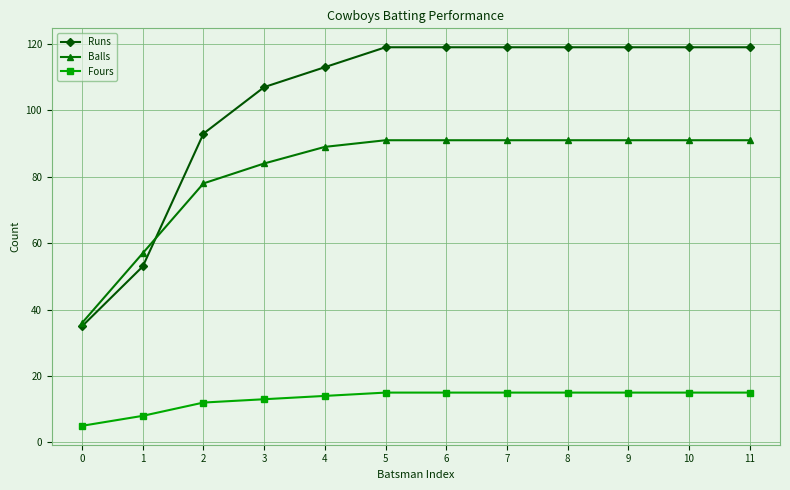

Which series has the largest range (max minus min)?

Runs